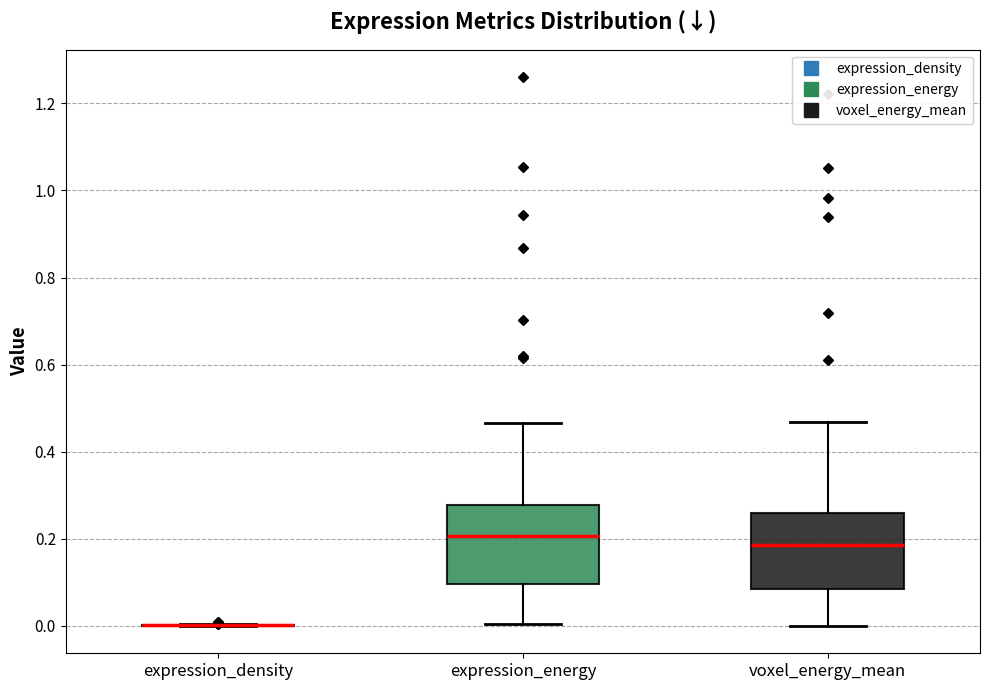

Reading left to right, transcribe this box plot: for each box, give where its median line is, the range the box spans, and where its two whiskers end, as read against the y-axis. The values are not printed on the chart, so give them approximately, as read against the axis.

expression_density: box collapsed to a line at 0.00, whiskers 0.00 to 0.00
expression_energy: median 0.20, box 0.10 to 0.28, whiskers 0.00 to 0.46
voxel_energy_mean: median 0.18, box 0.08 to 0.26, whiskers 0.00 to 0.46